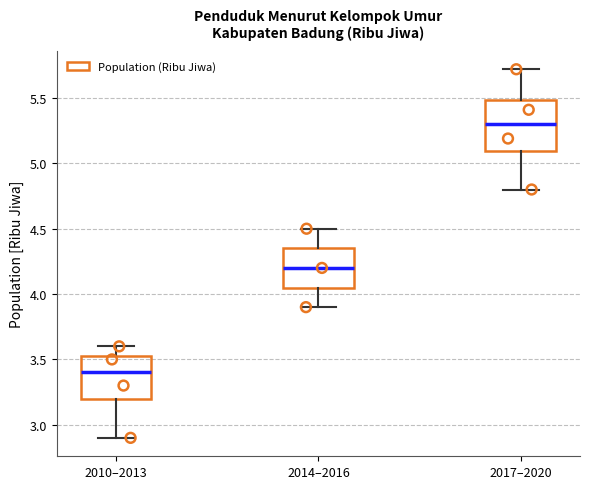

Comparing the boxes themselves (not the whiskers), which one is the tallest?

2017–2020